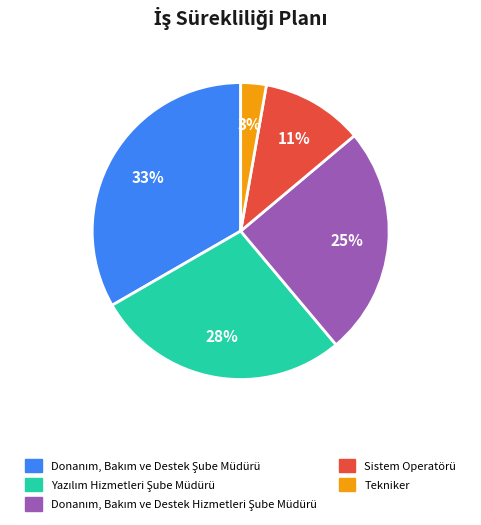

Count the number of slices in the pie.

5